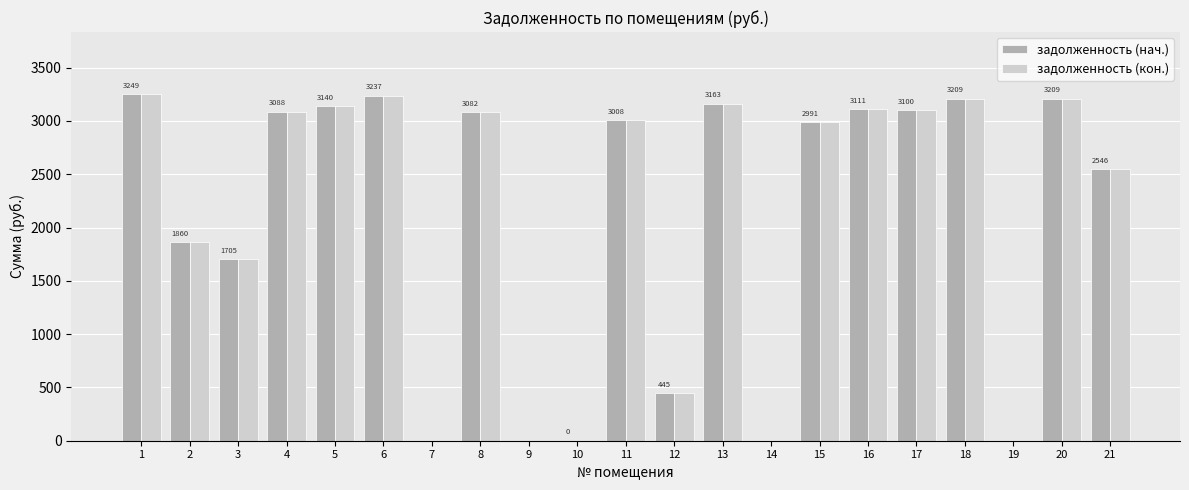

The задолженность (кон.) series shows 3208.7 at 20. True or false?

True